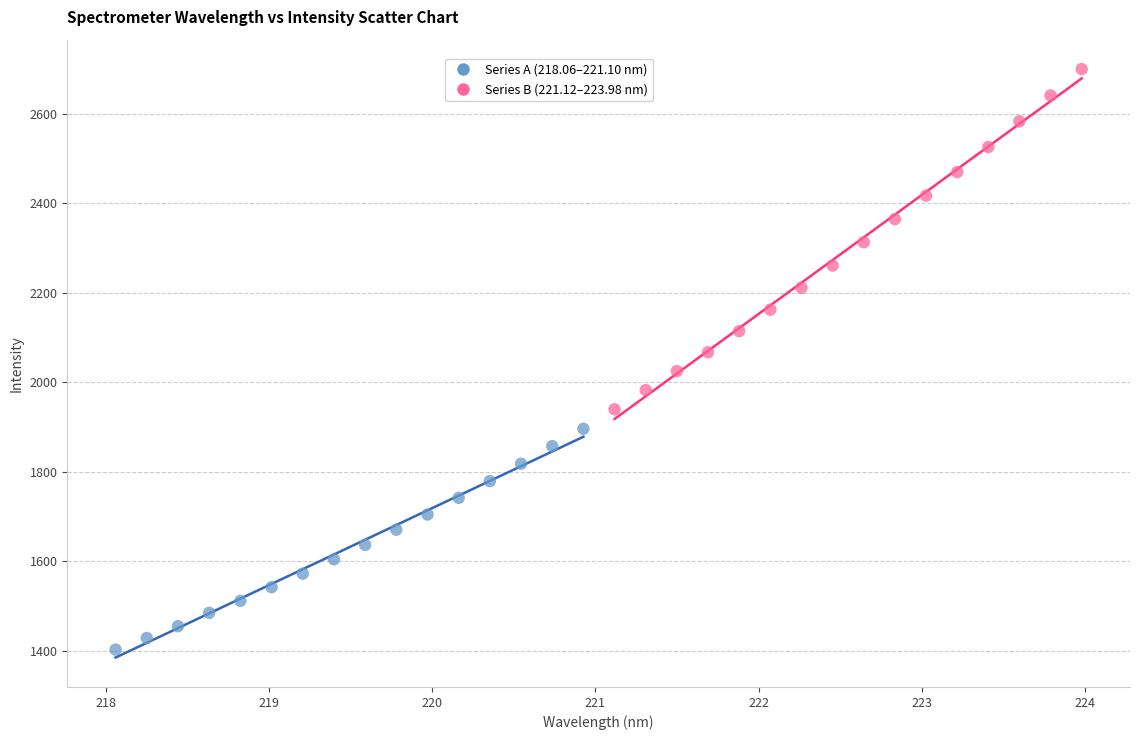

Which series contains the lowest Y value?

Series A (218.06–221.10 nm)